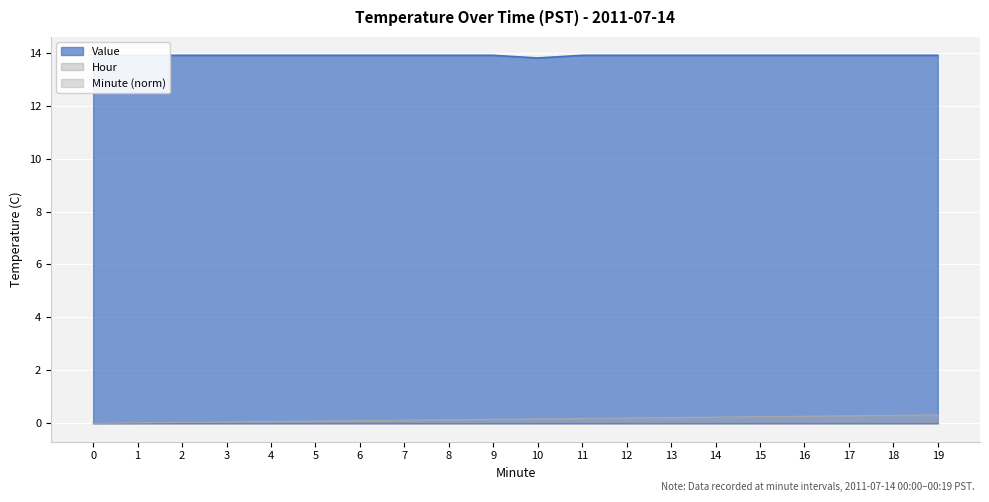

What is the value of the Minute point at the 20th from the left?

0.3